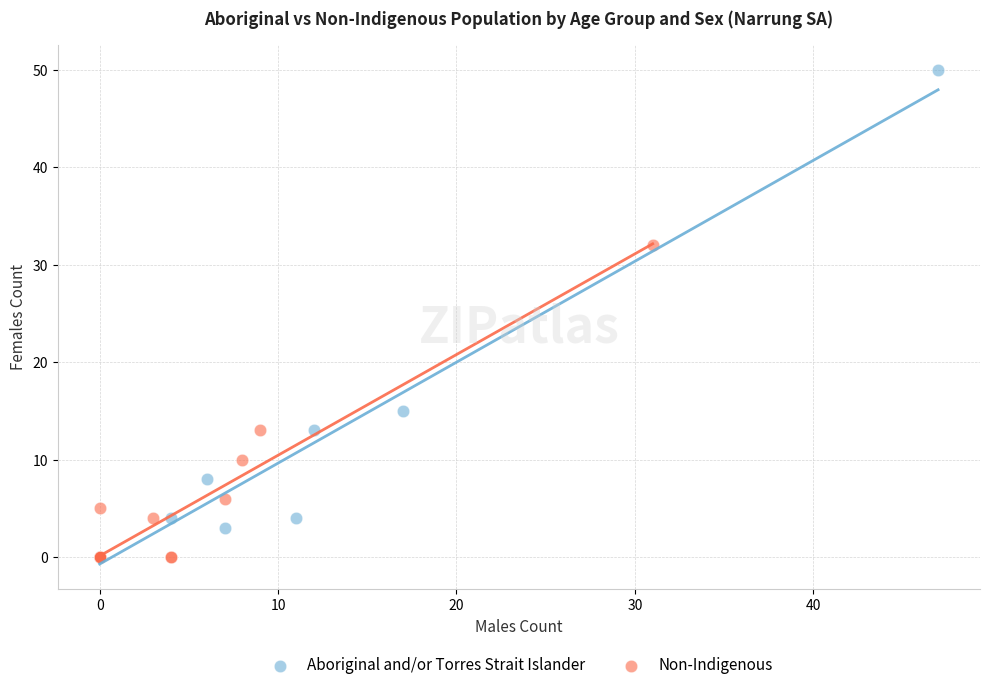

What are all the series names shown in the legend?

Aboriginal and/or Torres Strait Islander, Non-Indigenous